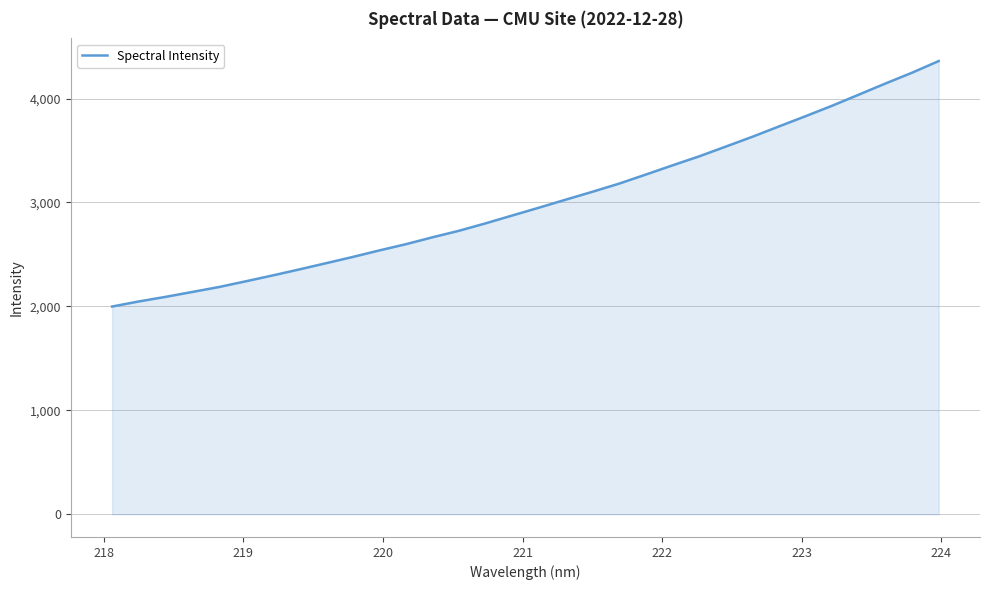

What is the maximum value shown in the chart?

4360.5